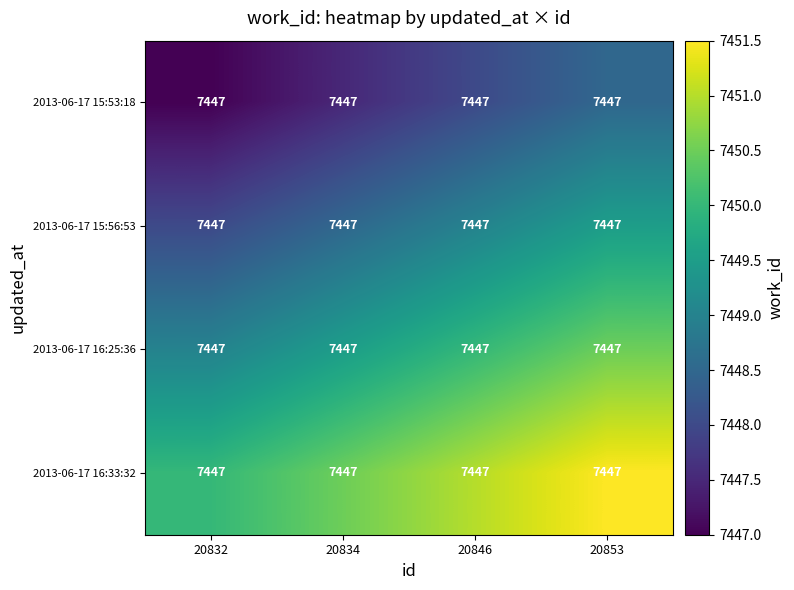

At how many categories does at least one series exceed 7451?

1